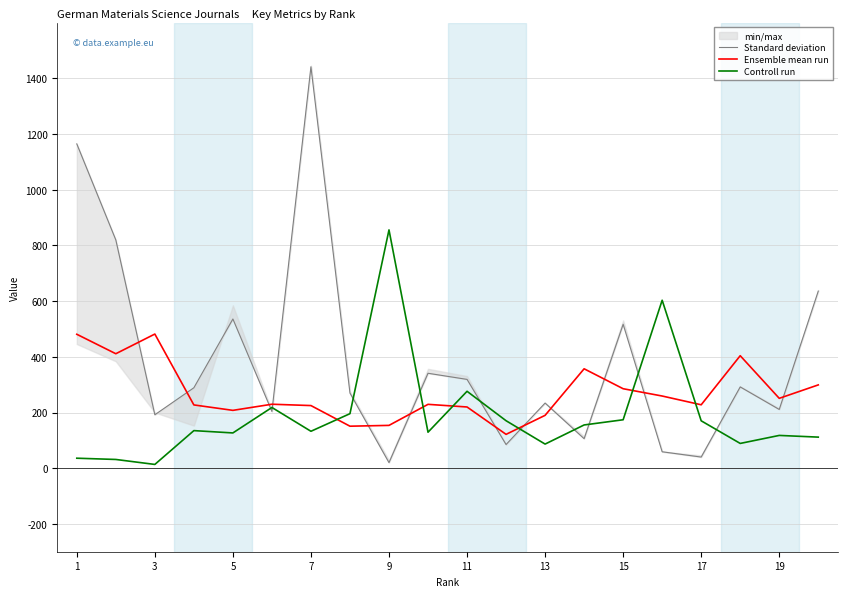

What is the sum of all Ensemble mean run values?

5413.6